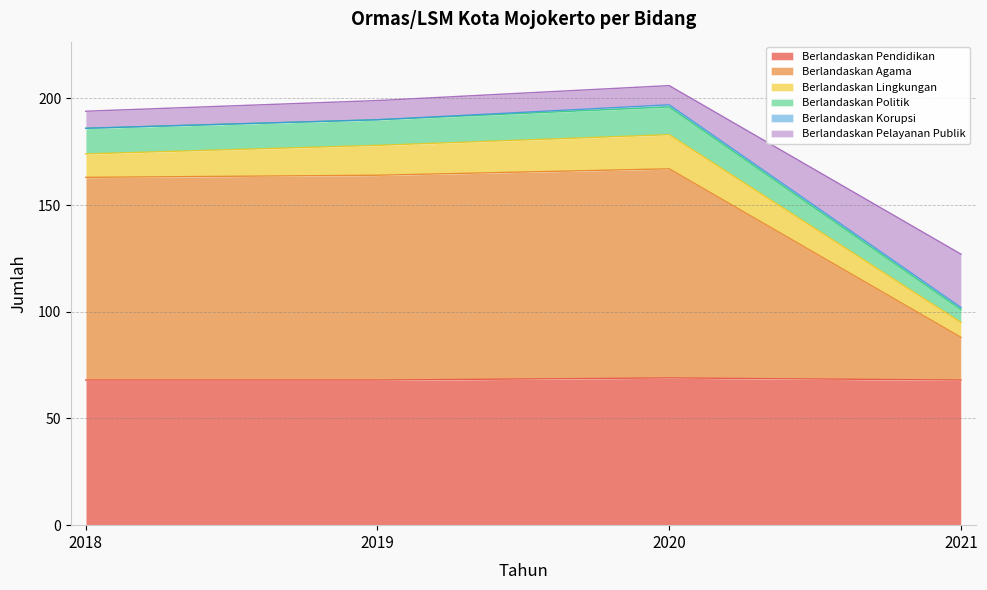

What is the maximum value for Berlandaskan Pendidikan?

69